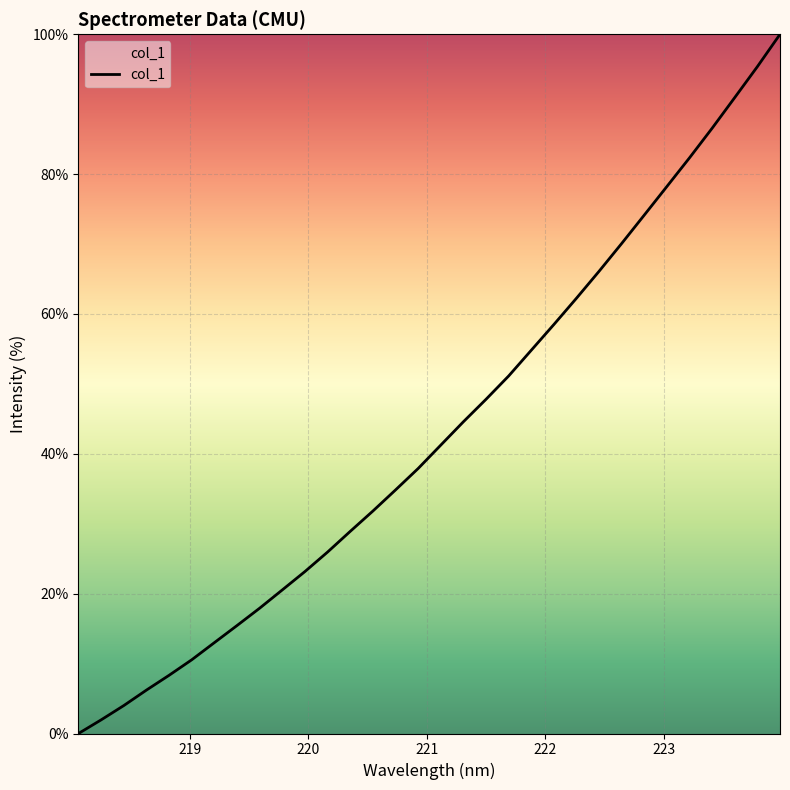

What is the difference between the maximum and minimum values?

100.0